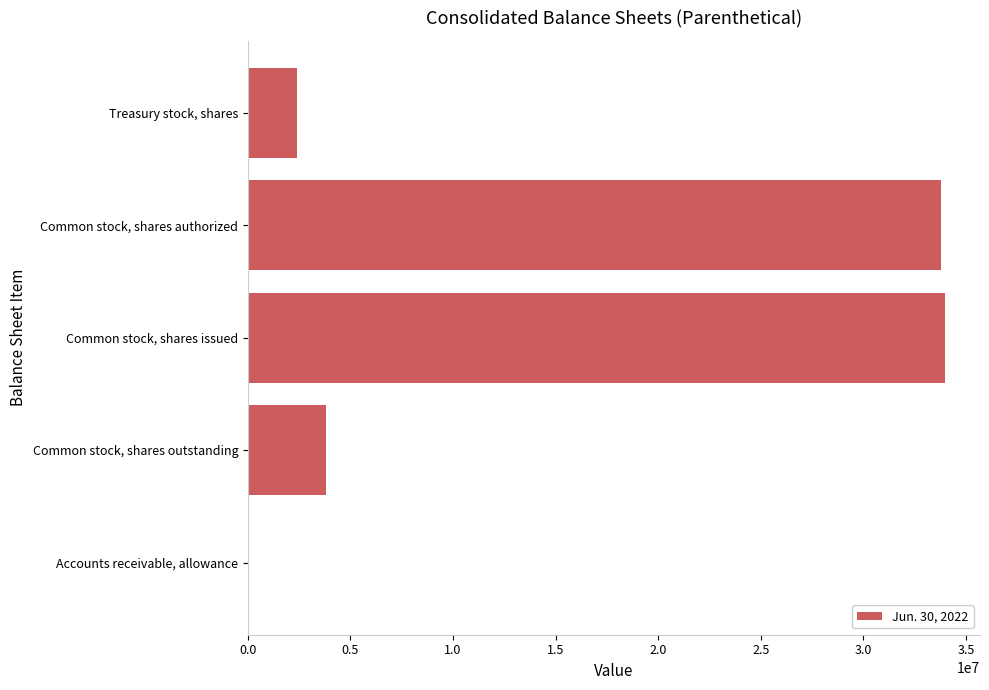

What is the maximum value shown in the chart?

33989000